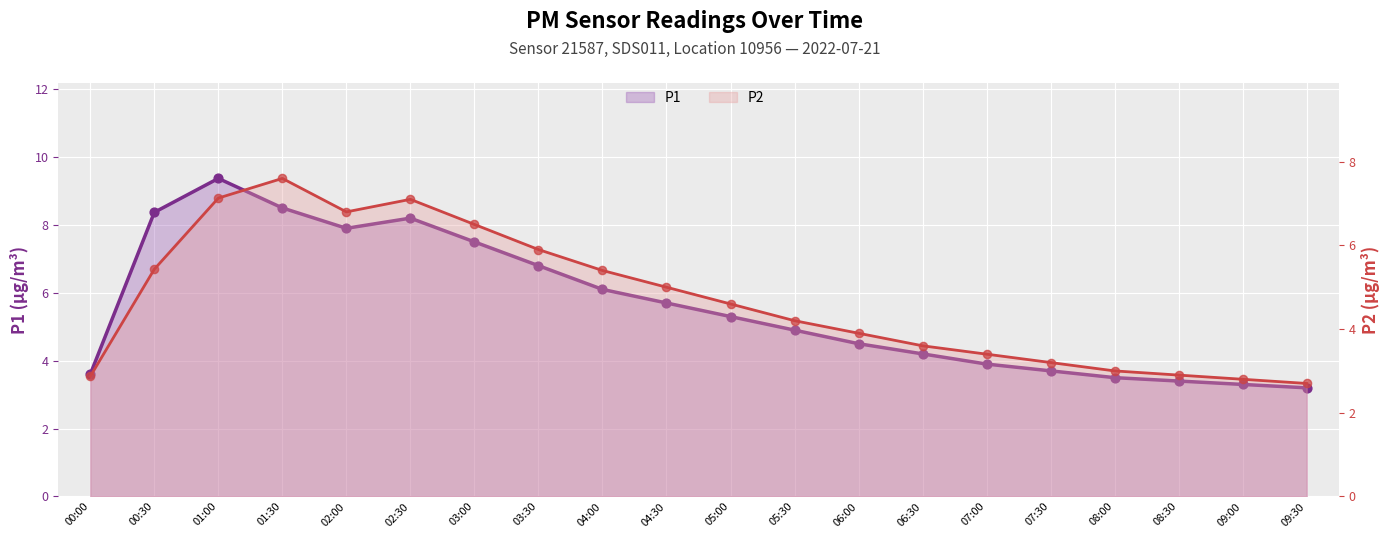

Which series contains the lowest Y value?

P2